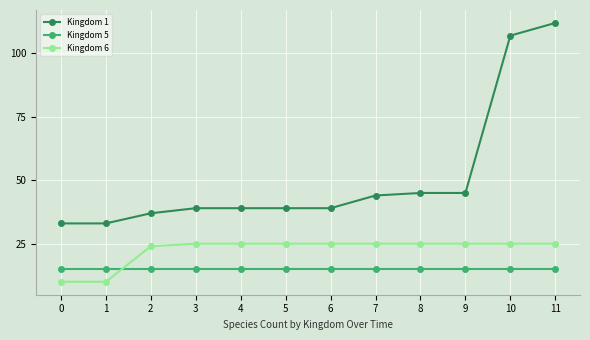

Which series has the largest range (max minus min)?

Kingdom 1